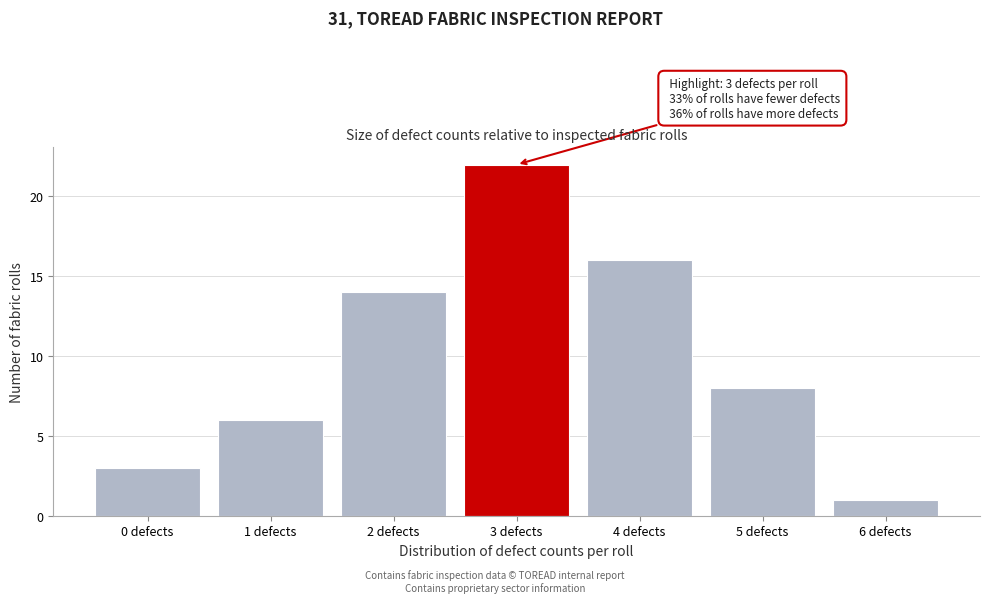

Reading right to left, extract all data points from this chart.

1	8	16	22	14	6	3